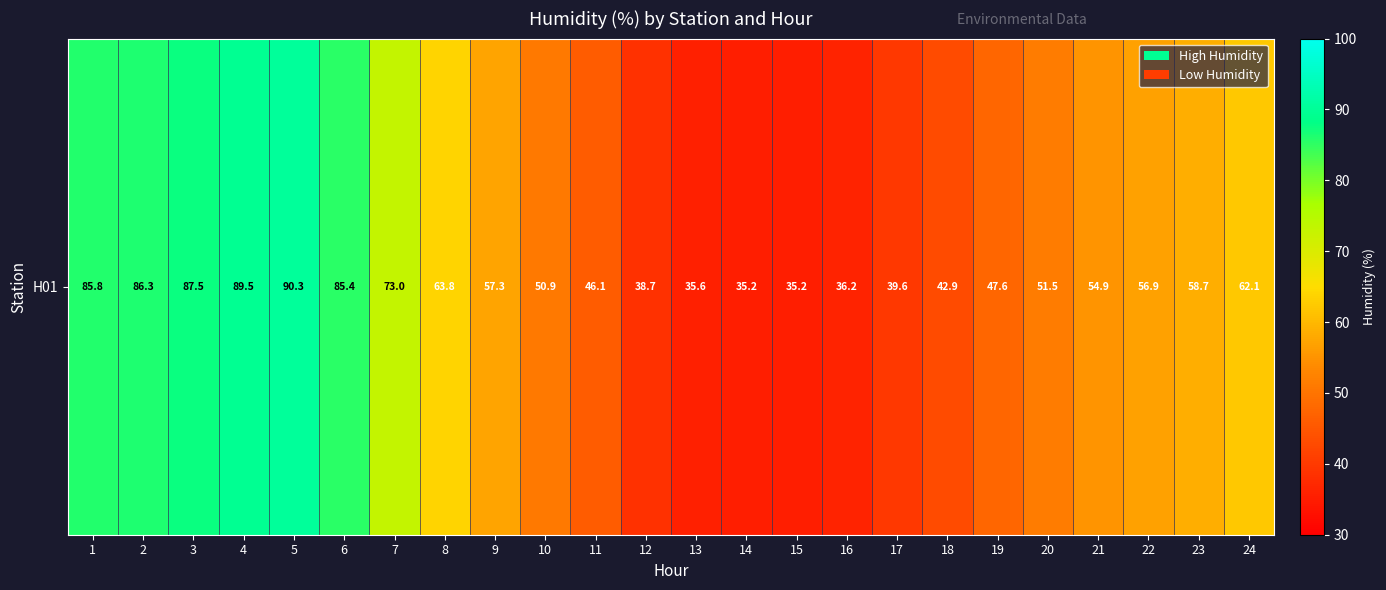

Reading left to right, extract all data points from this chart.

85.8	86.3	87.5	89.5	90.3	85.4	73.0	63.8	57.3	50.9	46.1	38.7	35.6	35.2	35.2	36.2	39.6	42.9	47.6	51.5	54.9	56.9	58.7	62.1